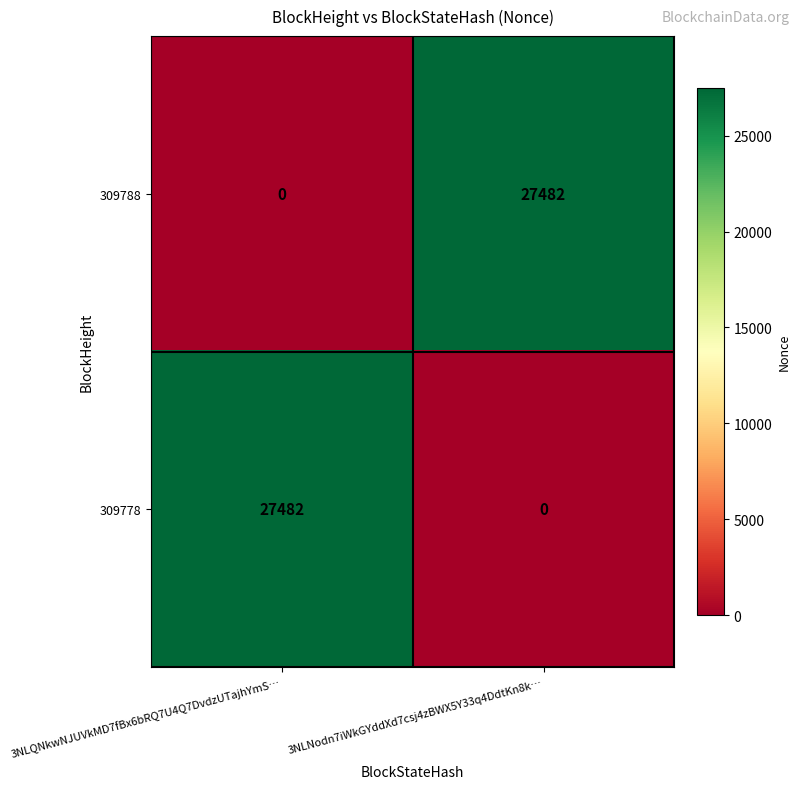

What value does the 309788 series have at 3NLNodn7iWkGYddXd7csj4zBWX5Y33q4DdtKn8k…, to the nearest 10?

27480